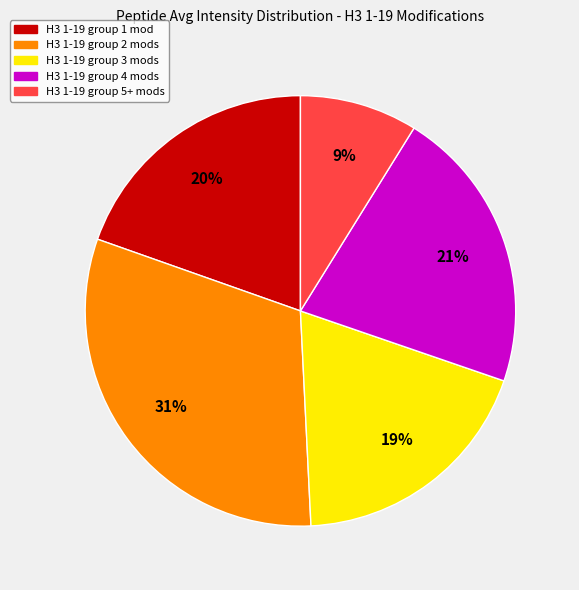

Which slice is the largest?

H3 1-19 group 2 mods